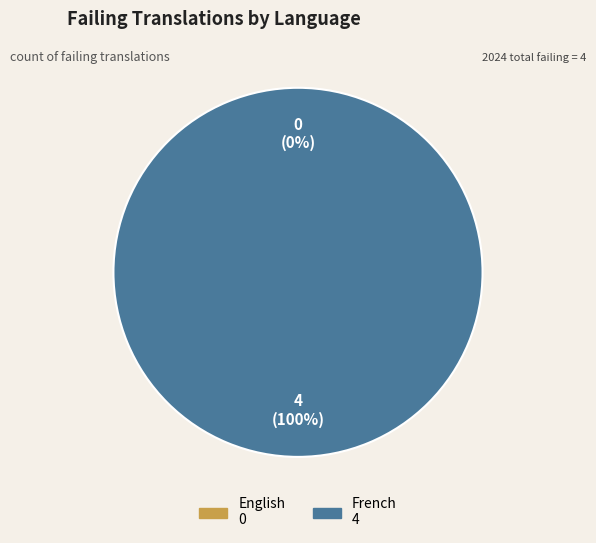

To the nearest percent, what is the difference between the English and French slice percentages?

100%